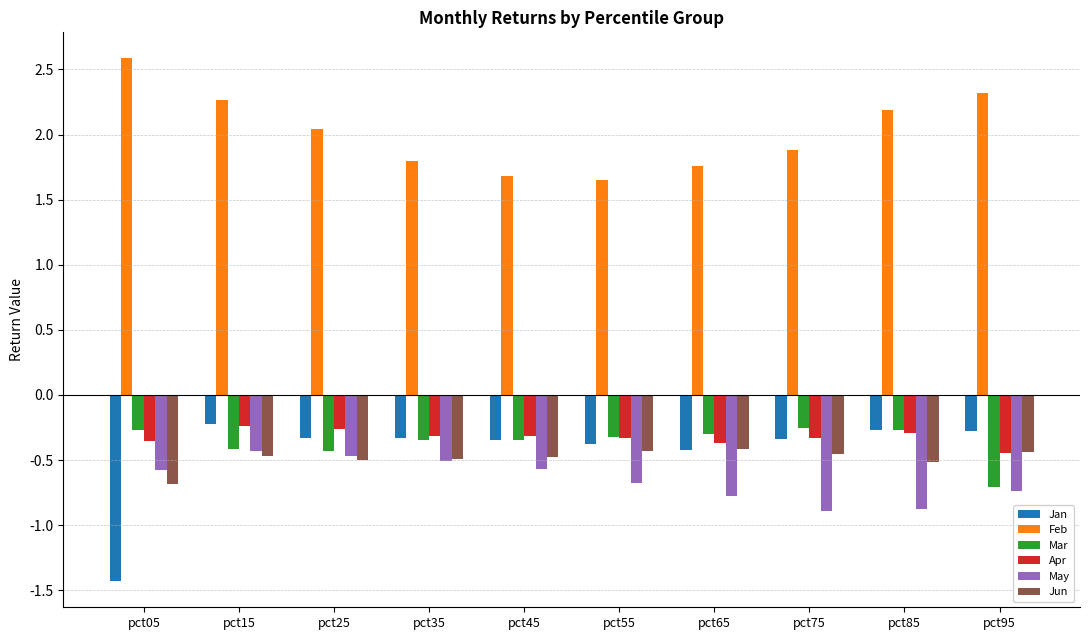

What is the sum of all Jun values?

-4.9